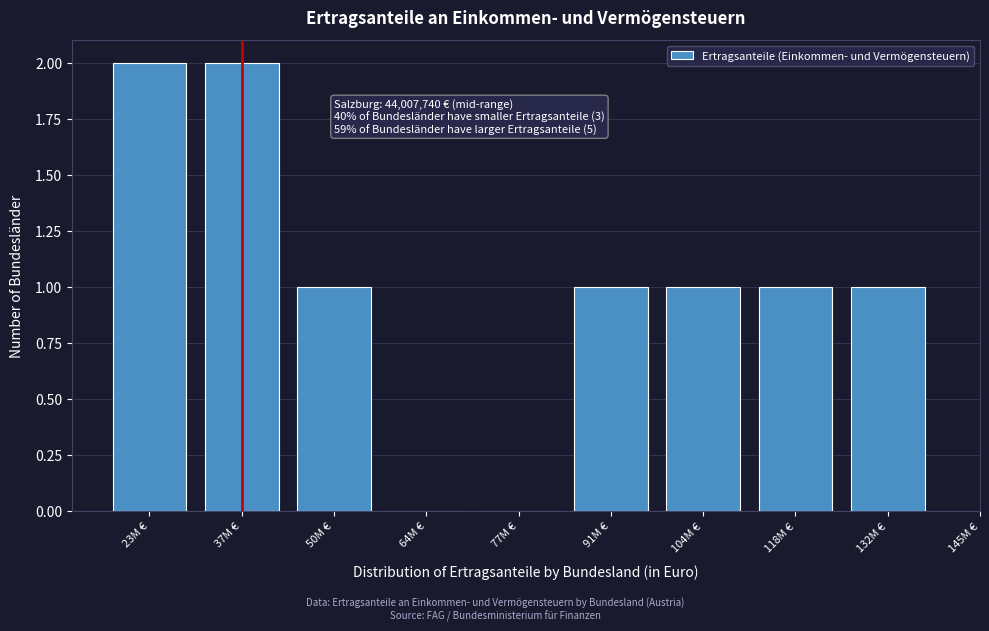

Reading left to right, list all the values displayed in this chart.

23M €=2	37M €=2	50M €=1	64M €=0	77M €=0	91M €=1	104M €=1	118M €=1	132M €=1